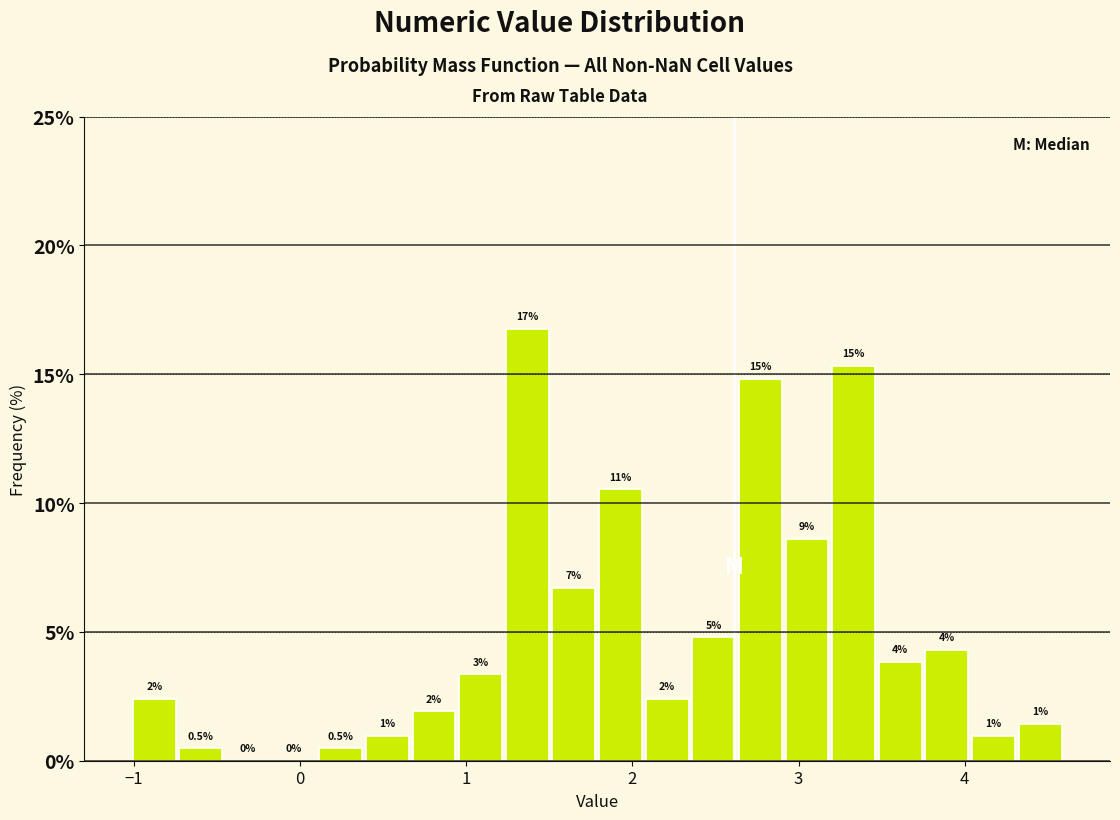

Around what value on the x-axis is the tallest bar? Give the approximate position of its centre, as read against the axis.

1.4